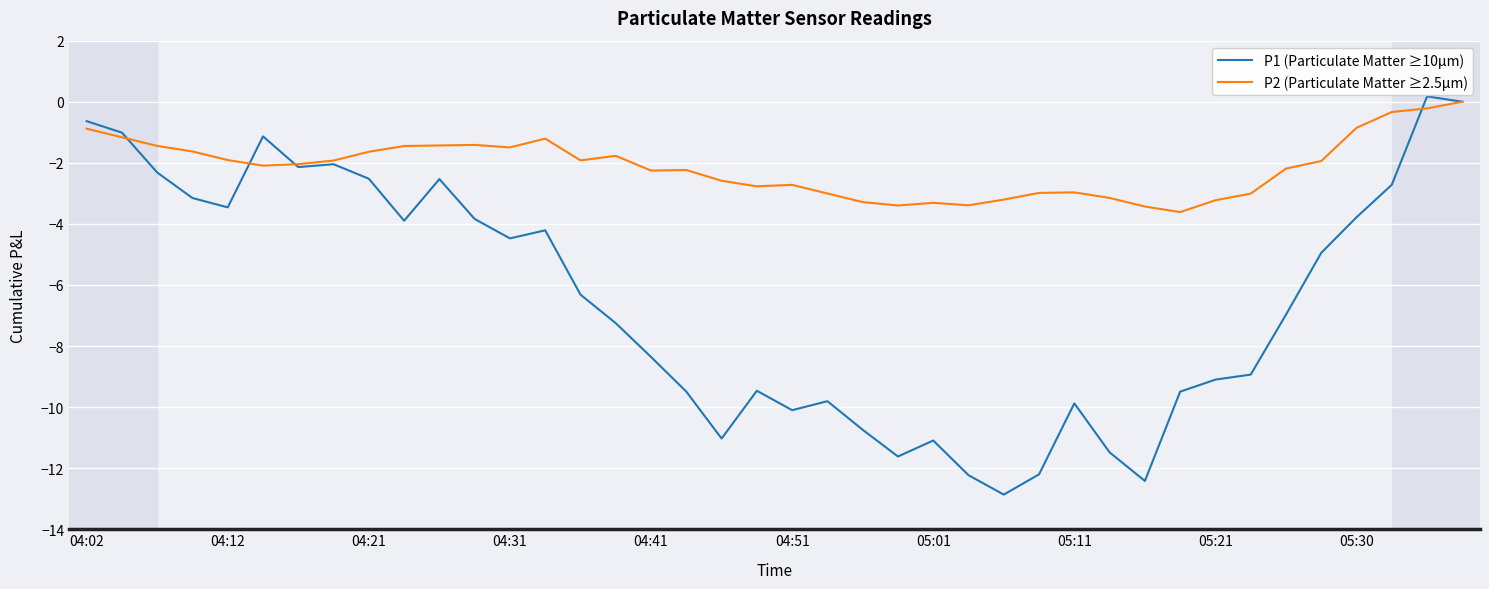

How many values in the P1 (Particulate Matter ≥10µm) series are below -6?

21